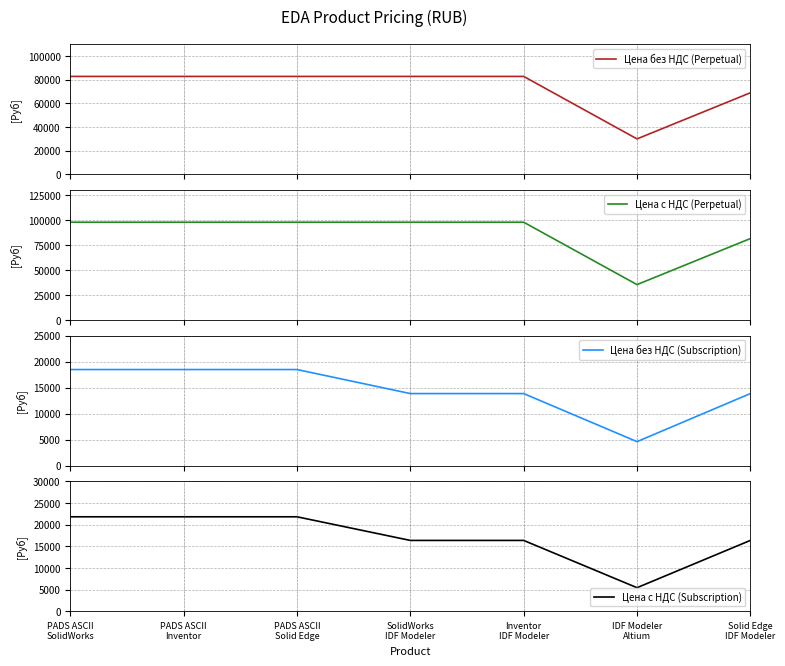

What are all the series names shown in the legend?

Цена без НДС (Perpetual), Цена с НДС (Perpetual), Цена без НДС (Subscription), Цена с НДС (Subscription)